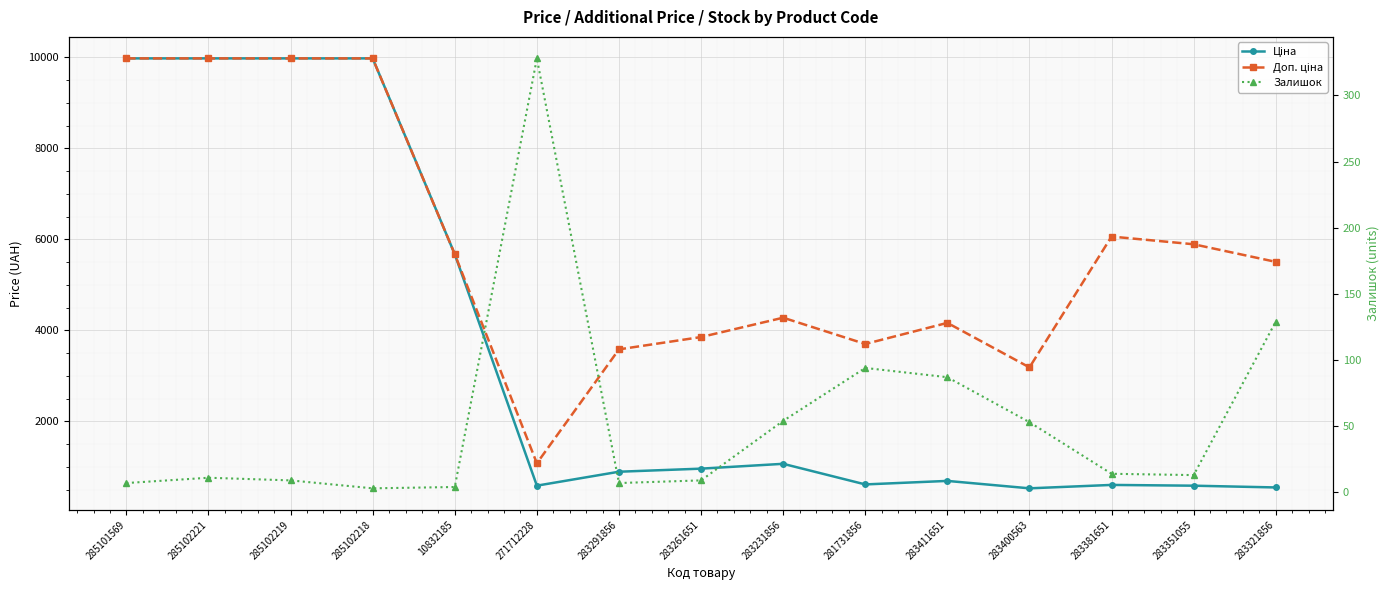

At how many categories does at least one series exceed 2243?

14